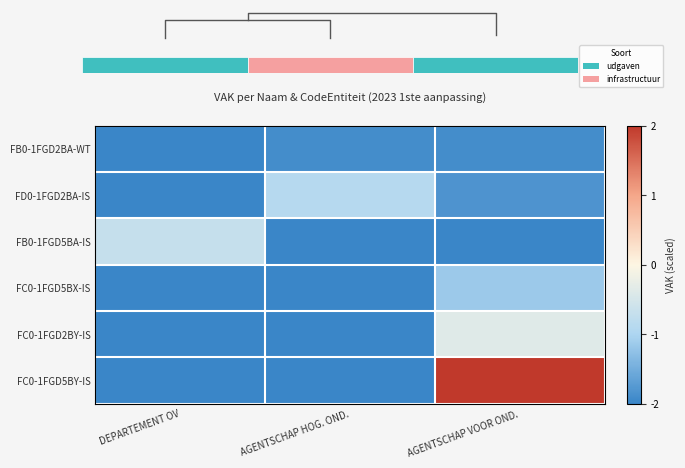

Is it true that FC0-1FGD2BY-IS equals -2.0 at DEPARTEMENT OV?

True